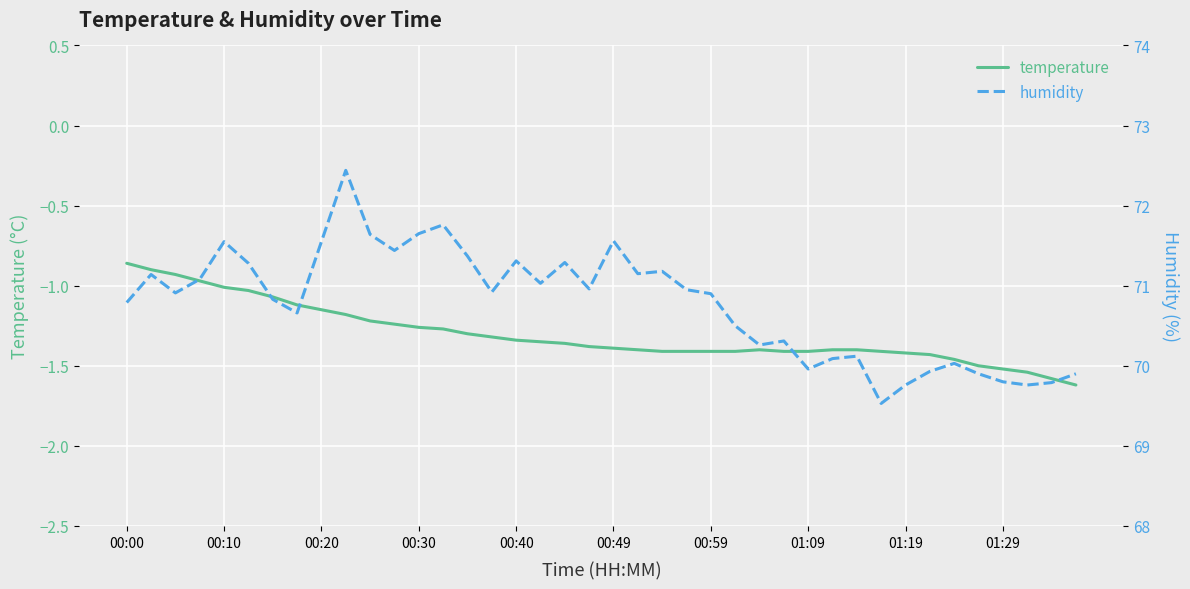

True or false: temperature has a value of -0.7 at 01:19.

False